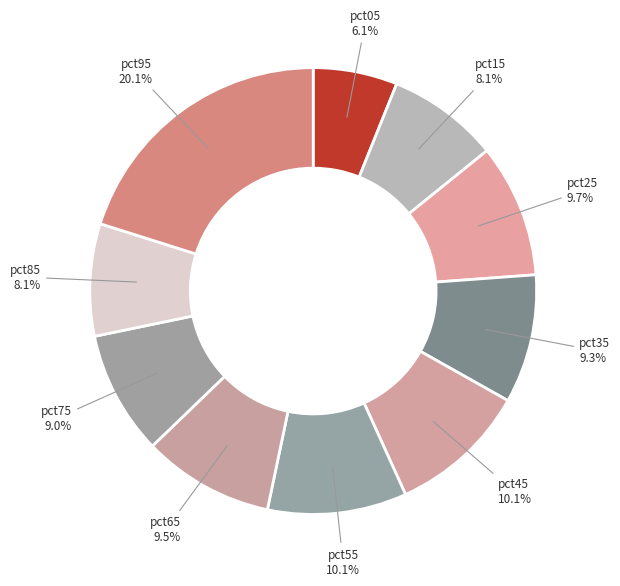

Count the number of slices in the pie.

10